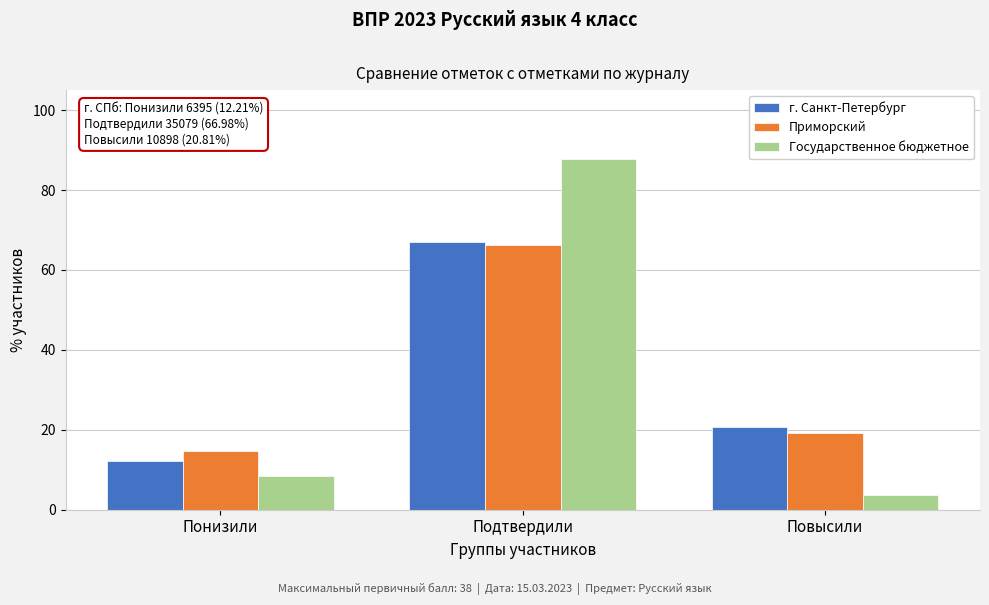

What is the sum of the Приморский values at Подтвердили and Повысили?

85.3